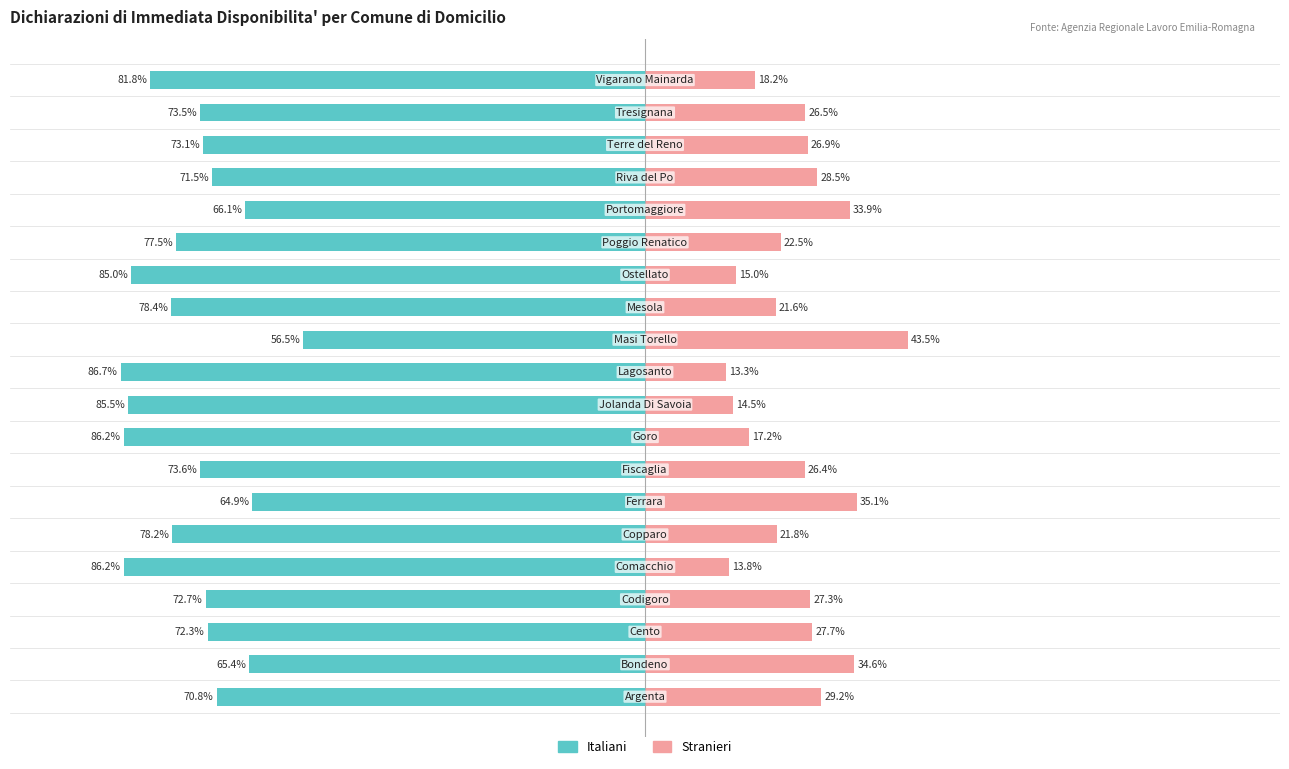

Does the chart contain stacked bars?

No